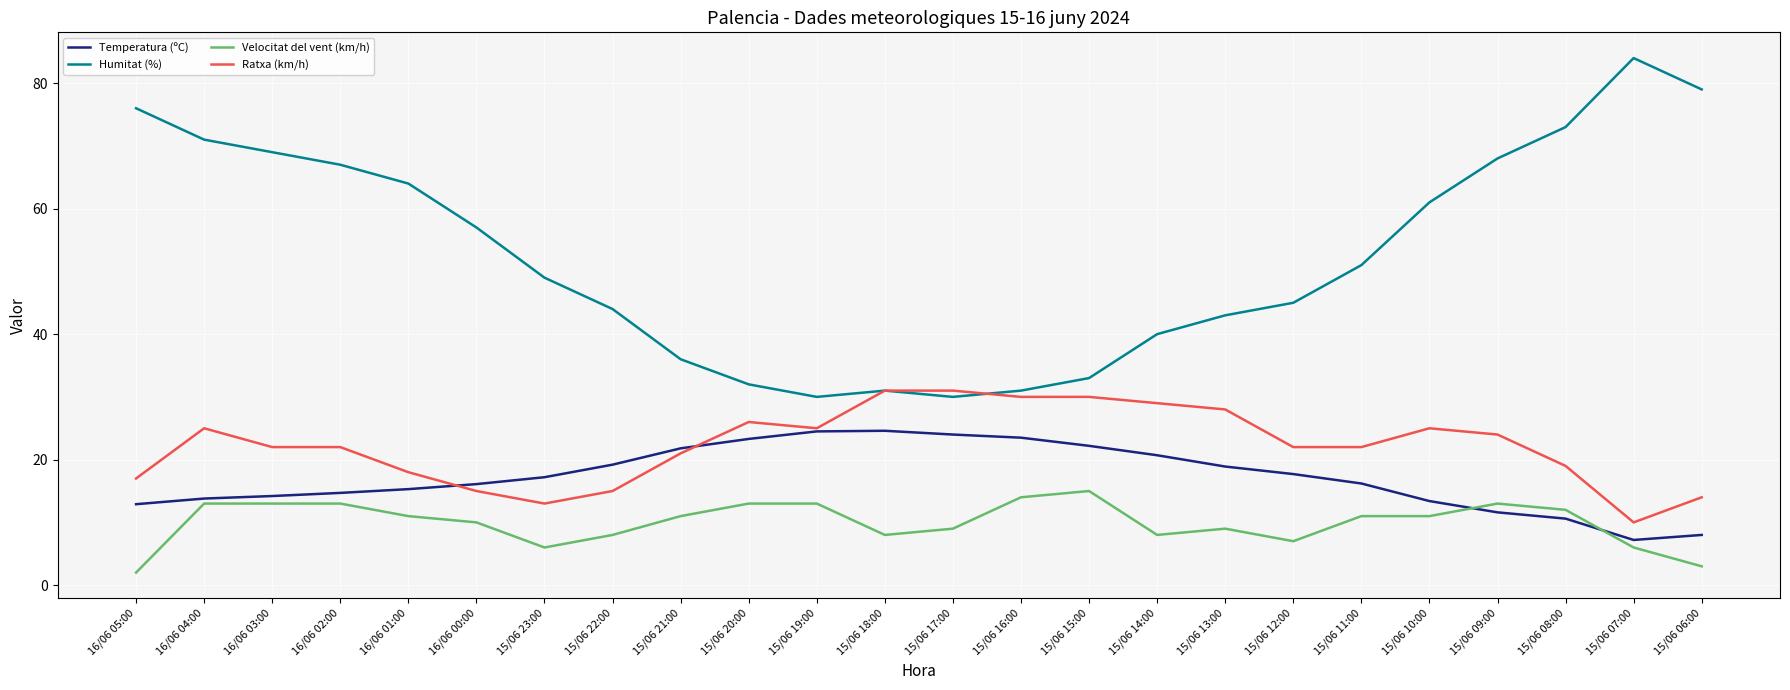

How many lines are shown in the chart?

4